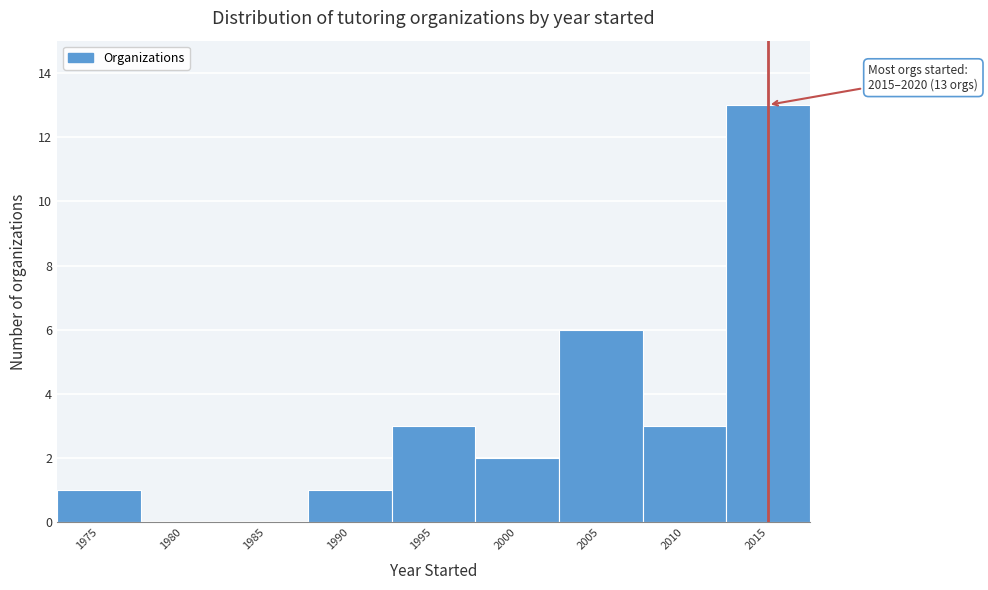

Reading left to right, what are all the values shown in this chart?

1975=1	1980=0	1985=0	1990=1	1995=3	2000=2	2005=6	2010=3	2015=13